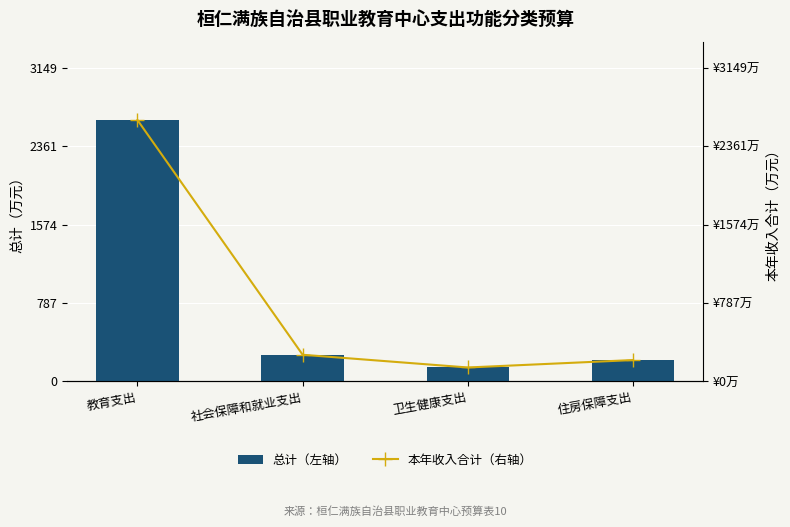

The 本年收入合计（右轴） series shows 188.7 at 卫生健康支出. True or false?

False